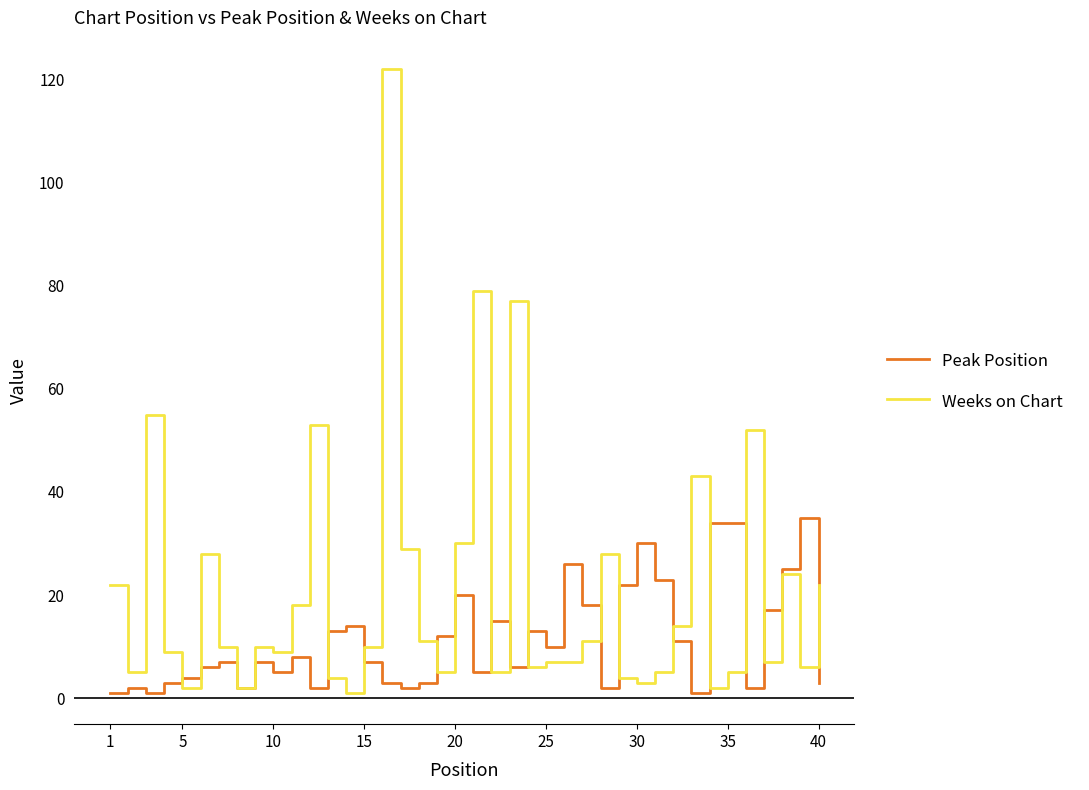

Which series has the largest range (max minus min)?

Weeks on Chart